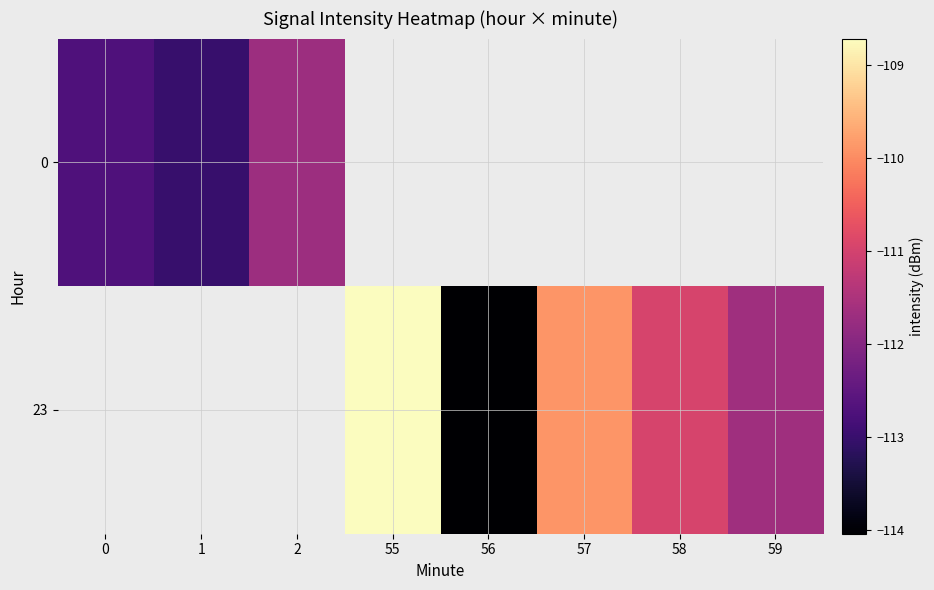

List the series in order of their peak value, lowest first.

0, 23